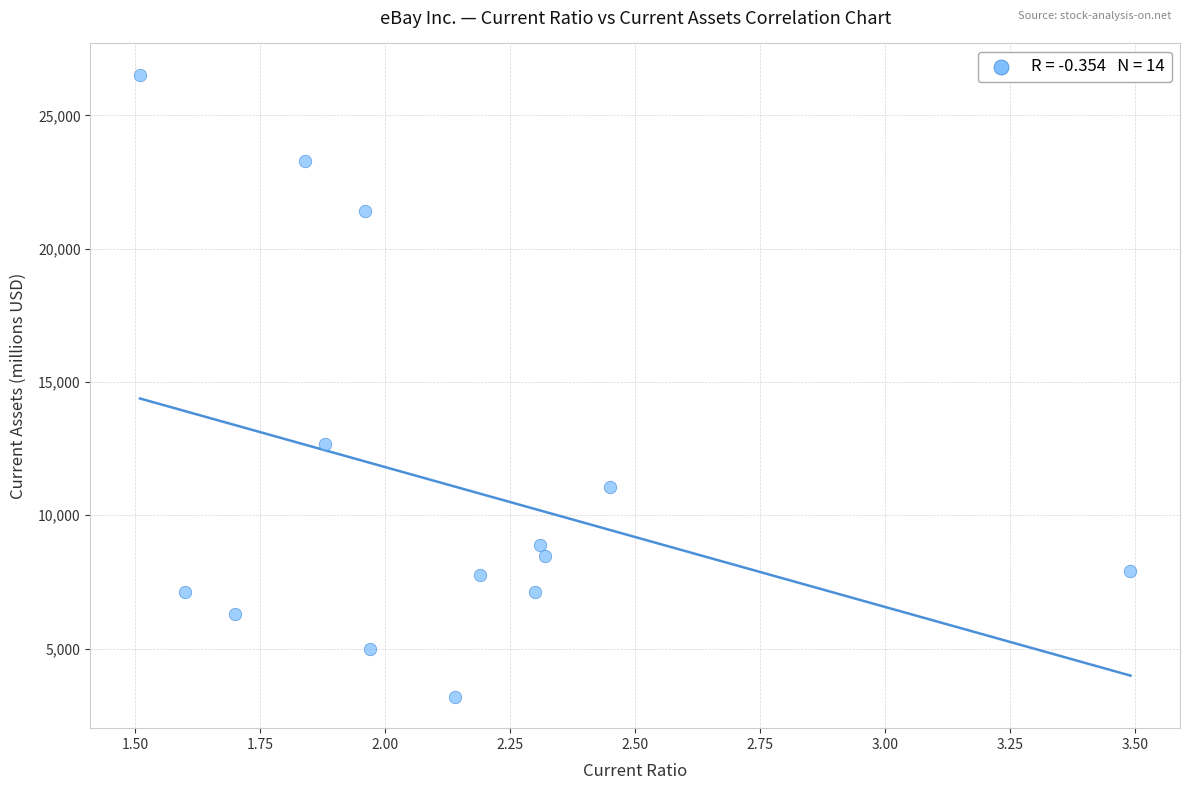

What Y value in the scatter plot is closest to 14857?

12661